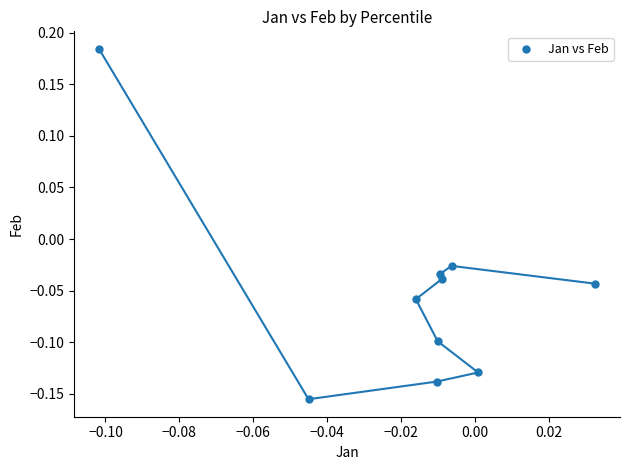

What is the range of Y values (max minus min)?

0.3